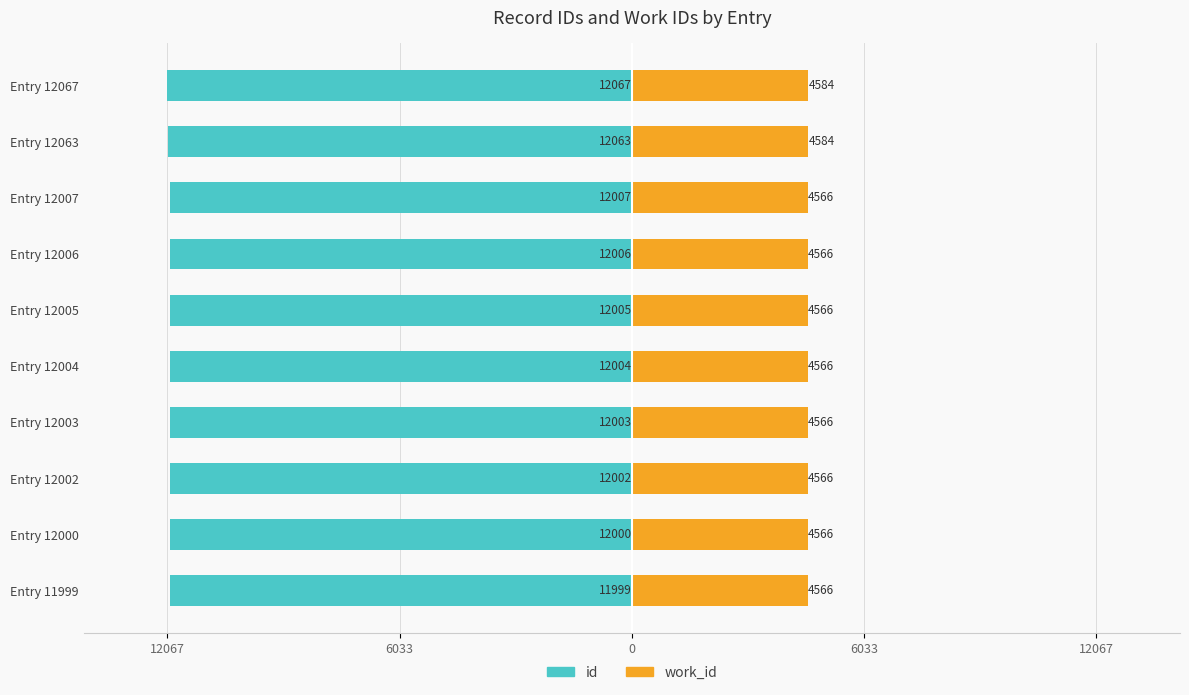

What is the average value of the id series?

-12016